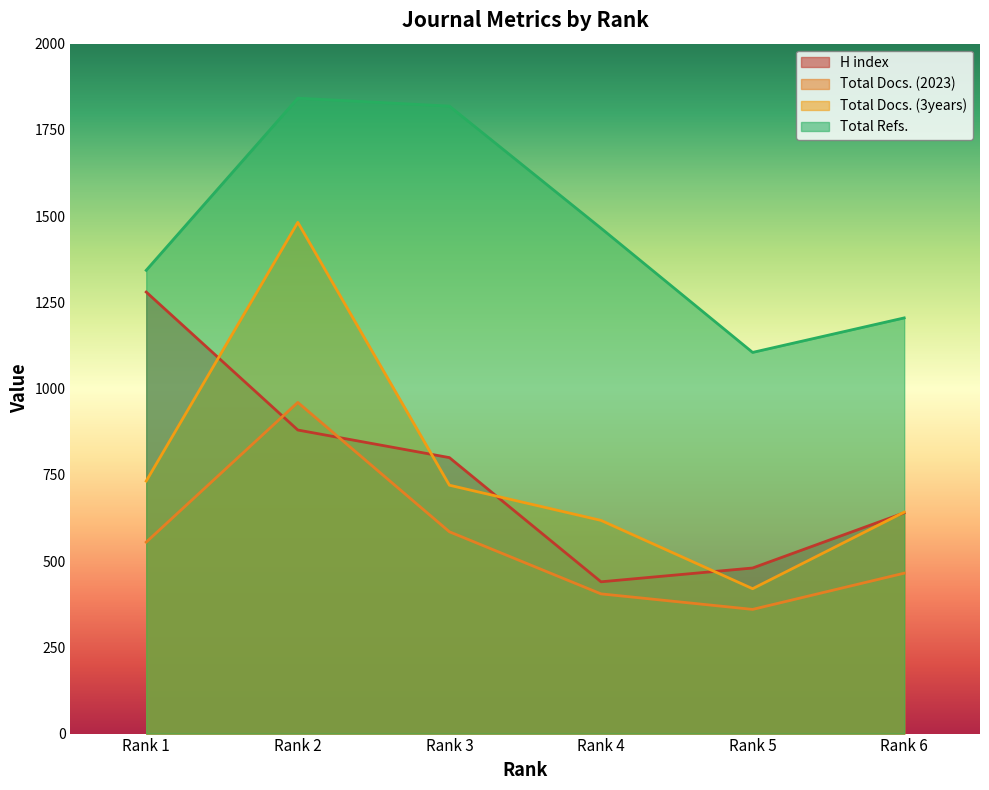

Which series has the widest spread of values?

Total Docs. (3years)